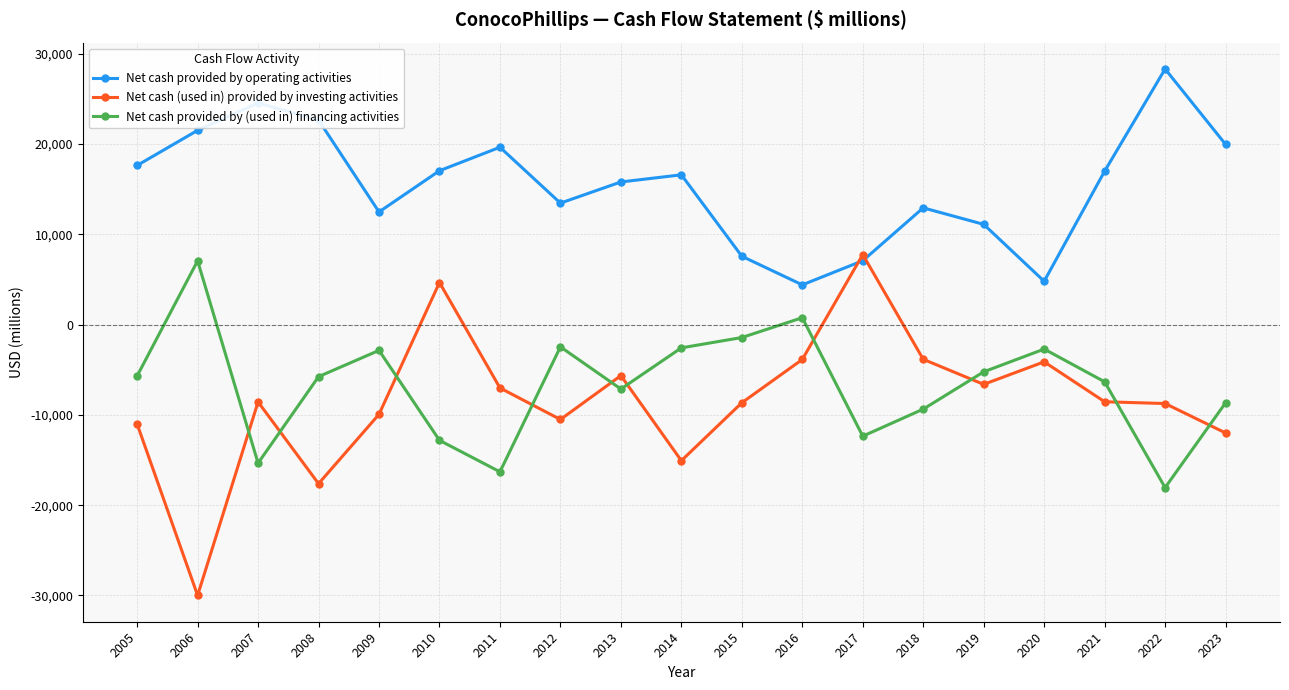

What is the average value of the Net cash provided by (used in) financing activities series?

-6697